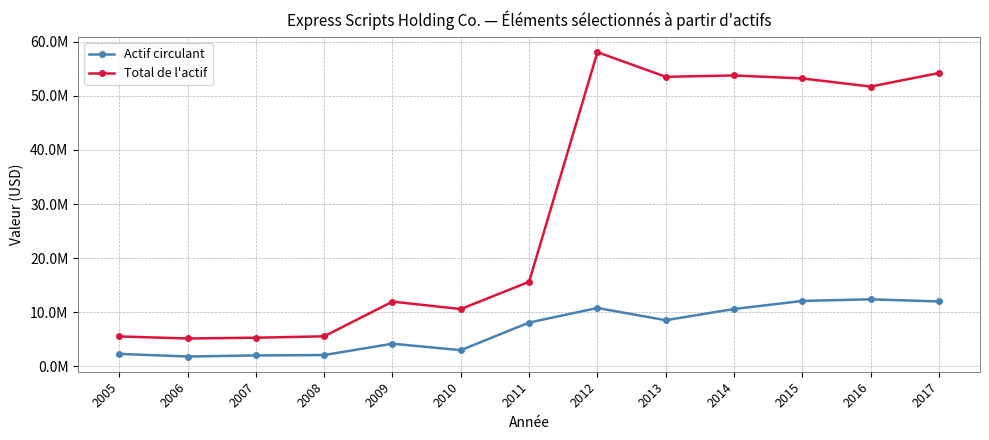

Reading left to right, list all the values displayed in this chart.

Actif circulant: 2005=2257000	2006=1772100	2007=1967800	2008=2043800	2009=4143500	2010=2941300	2011=8058000	2012=10756900	2013=8491400	2014=10568100	2015=12059500	2016=12363400	2017=11957100
Total de l'actif: 2005=5493000	2006=5108100	2007=5256400	2008=5509200	2009=11931200	2010=10557800	2011=15607000	2012=58111200	2013=53548200	2014=53798900	2015=53243300	2016=51744900	2017=54255800